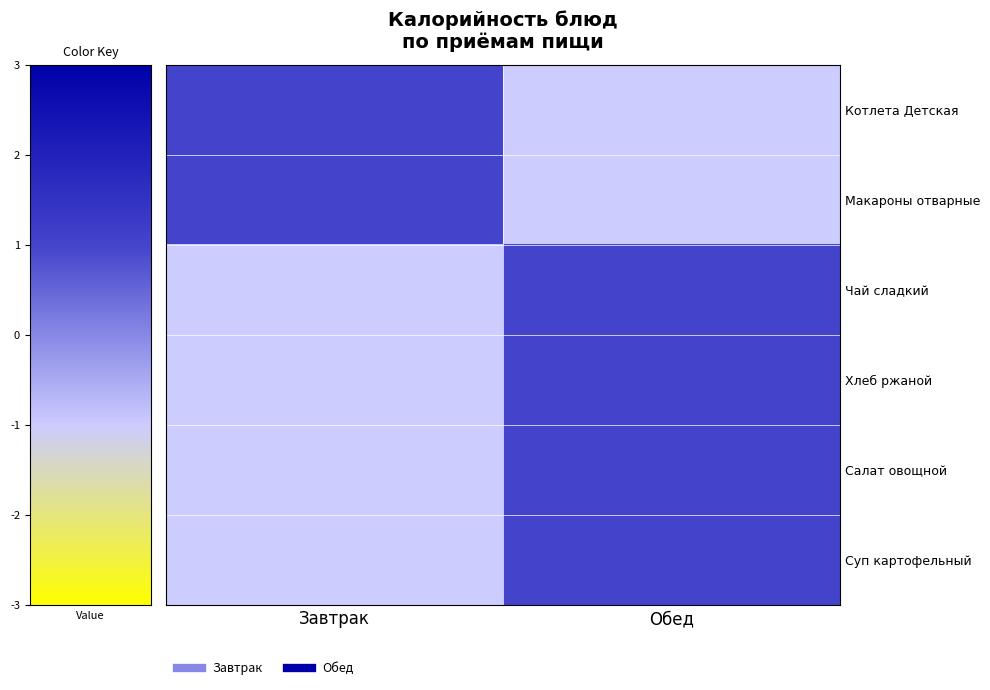

Which has a higher value, Обед or Завтрак?

Завтрак